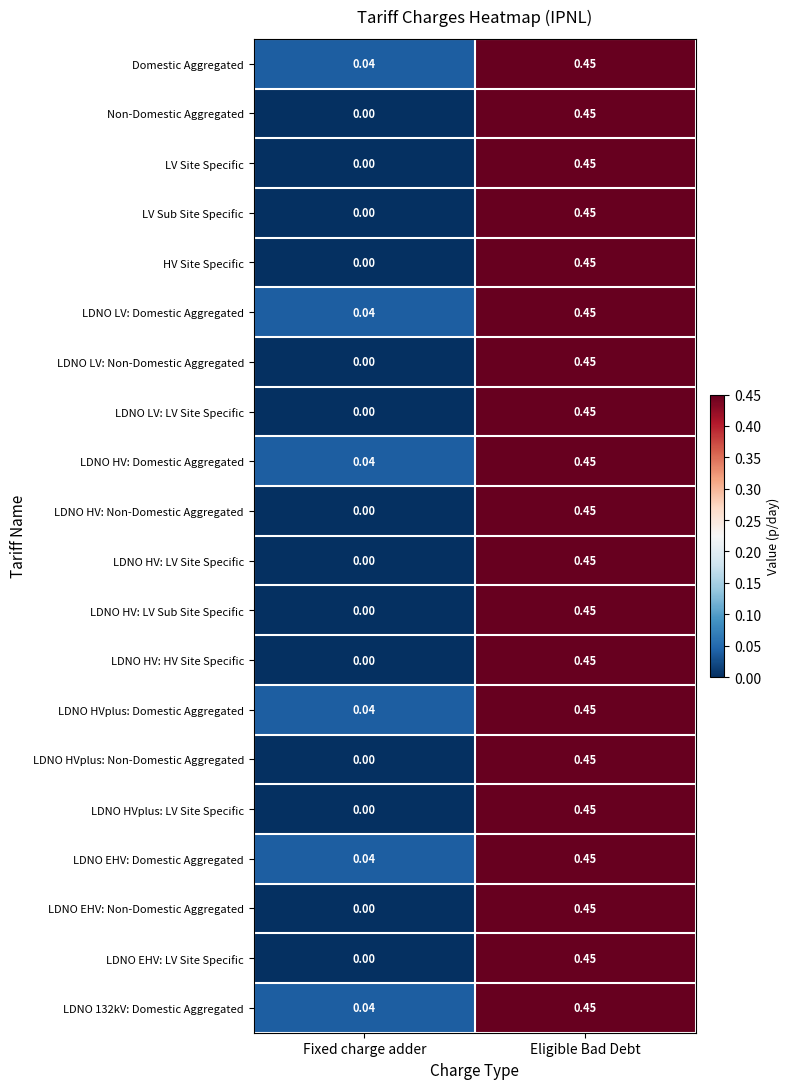

Which category has the highest value in the LDNO EHV: LV Site Specific series?

Eligible Bad Debt